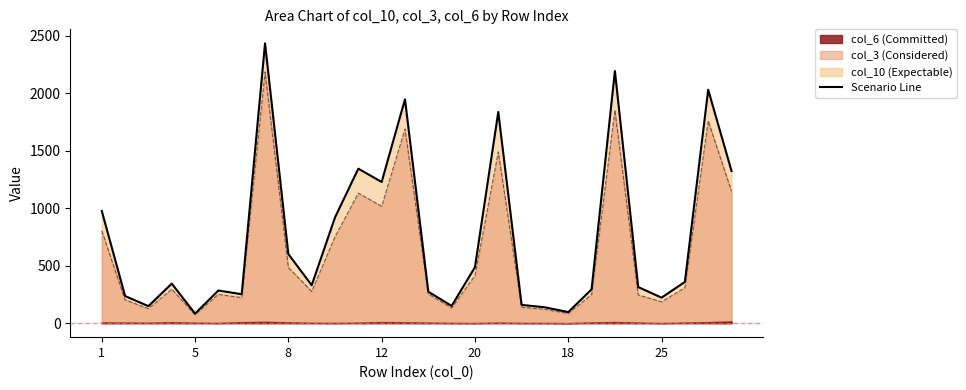

At which label is col_3 closest to 1129?

11